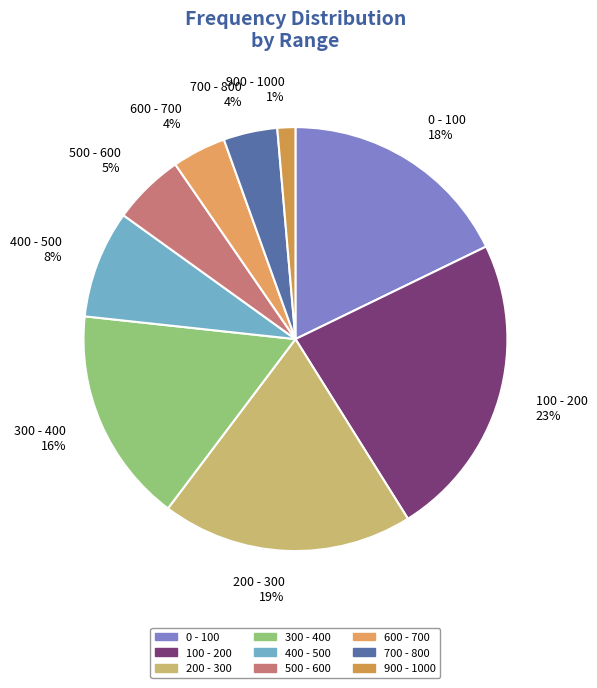

Is it true that 100 - 200 is 34% of the pie?

False